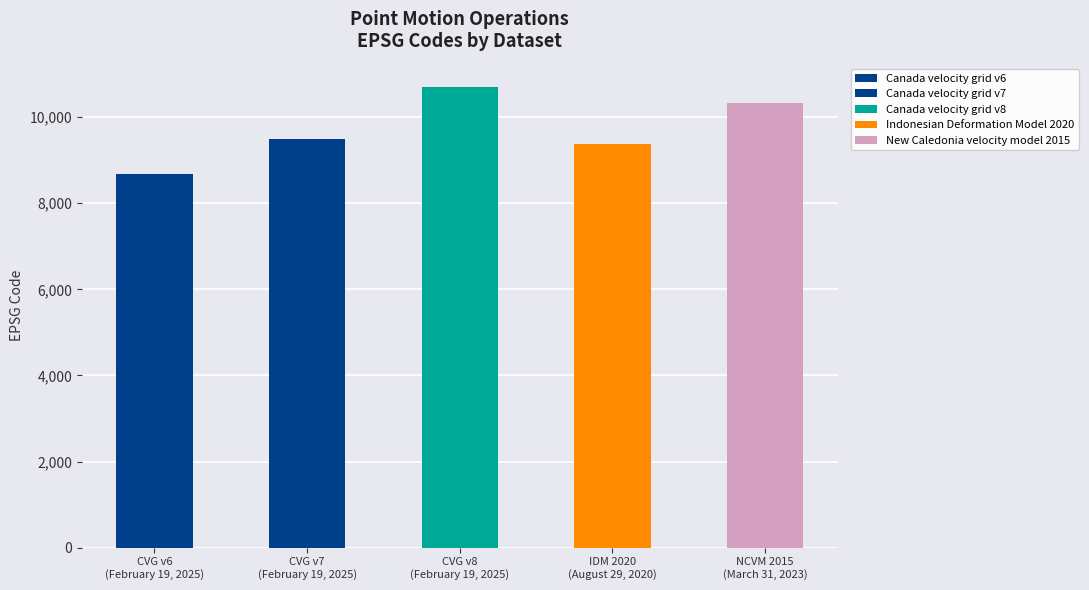

What is the change in value from Canada velocity grid v7 to Canada velocity grid v8?

+1224